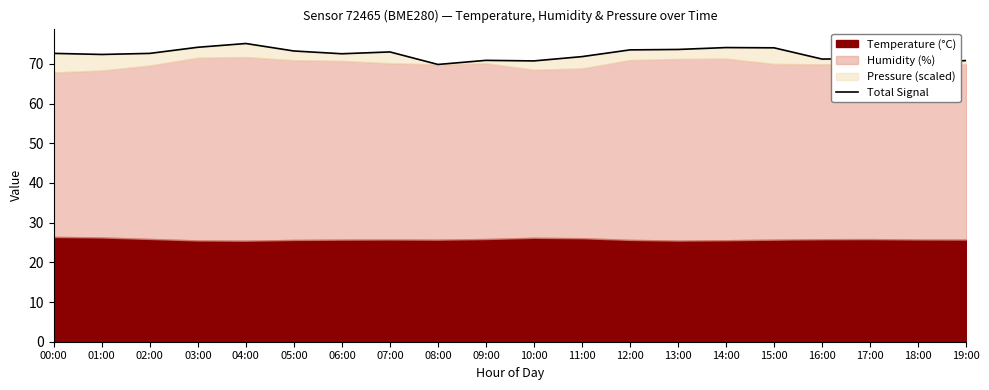

Is it true that the value at 13:00 is 73.6?

True